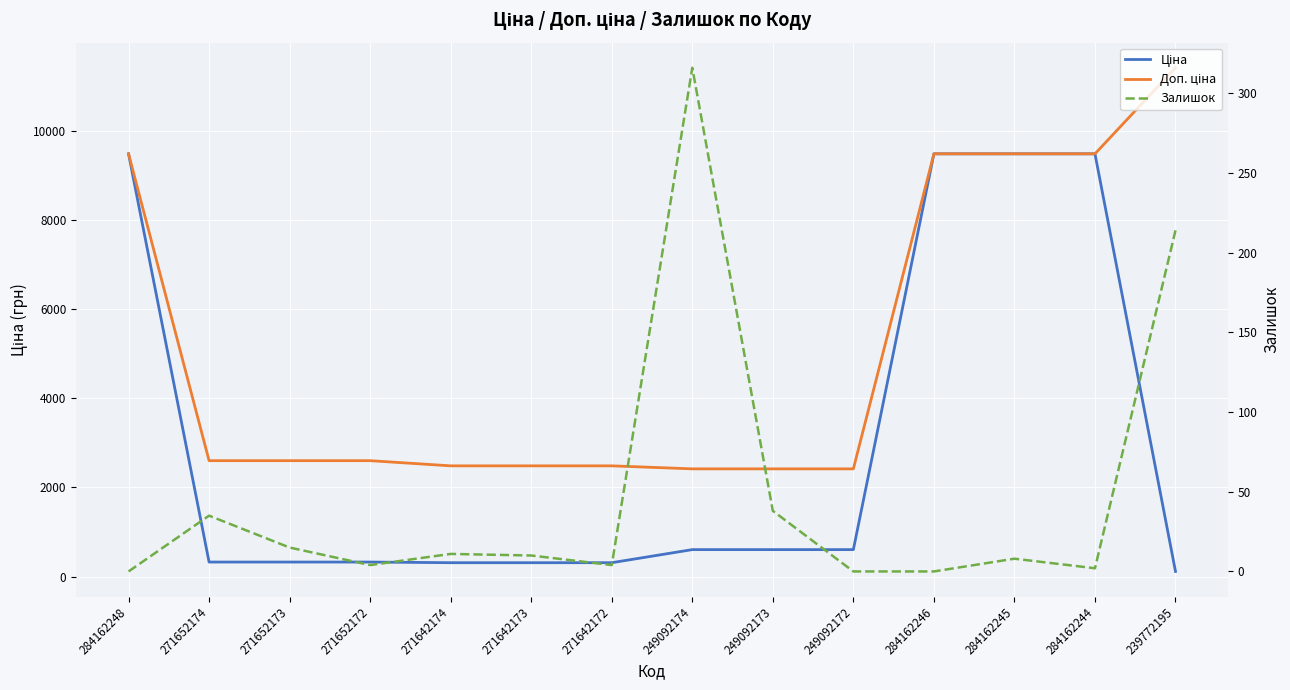

What is the approximate value of Ціна at 271642172?

310.3